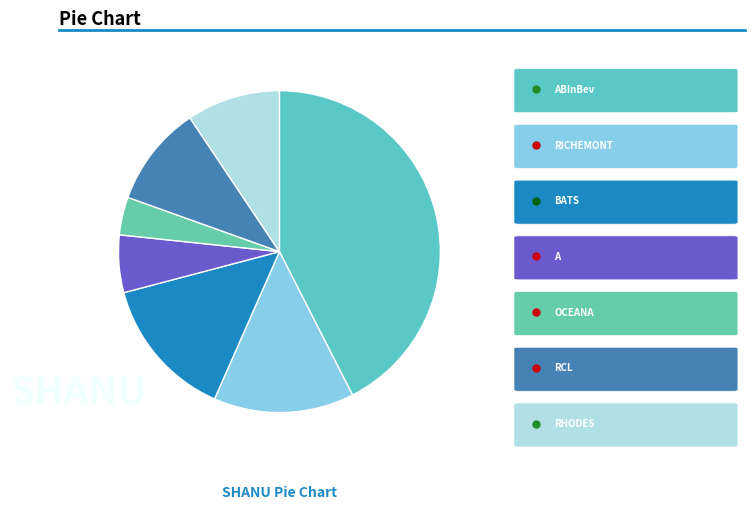

To the nearest percent, what is the difference between the largest and smallest slice percentages?

39%